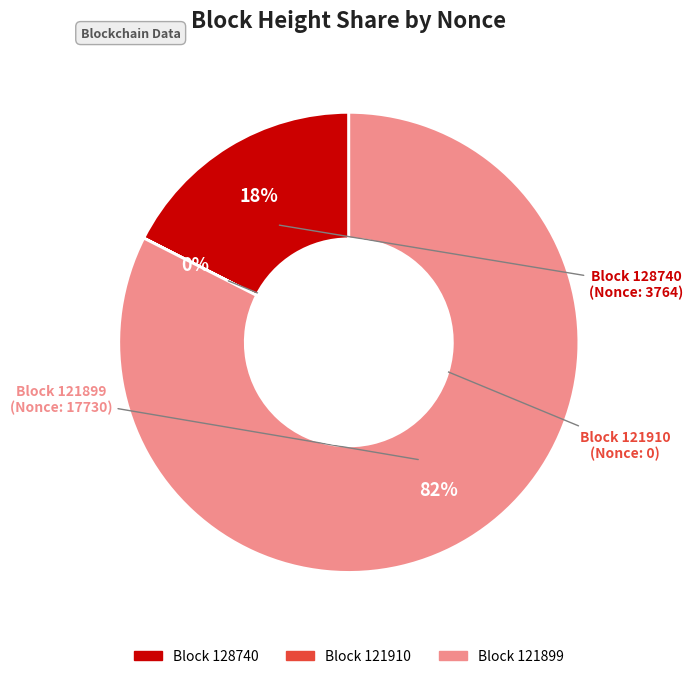

To the nearest percent, what is the average slice percentage?

33%